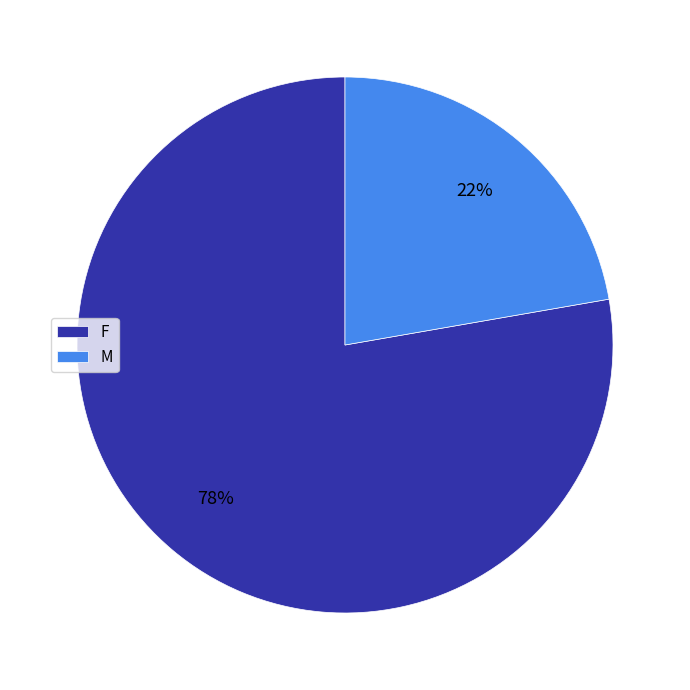

The M slice represents 13% of the pie. True or false?

False